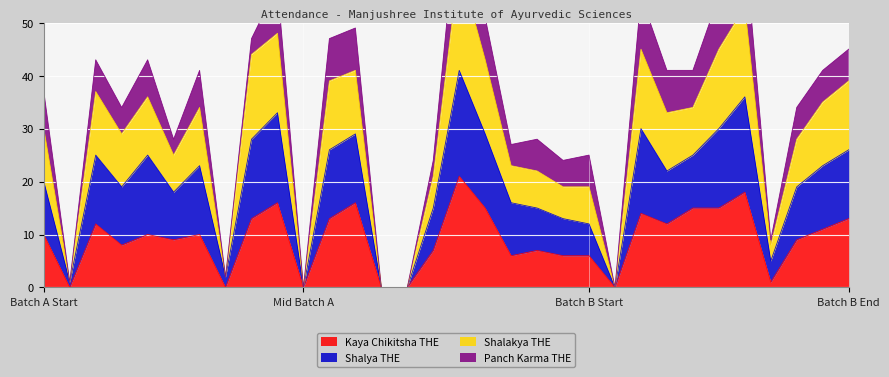

The value of Kaya Chikitsha THE at Batch B Start is 8. True or false?

False